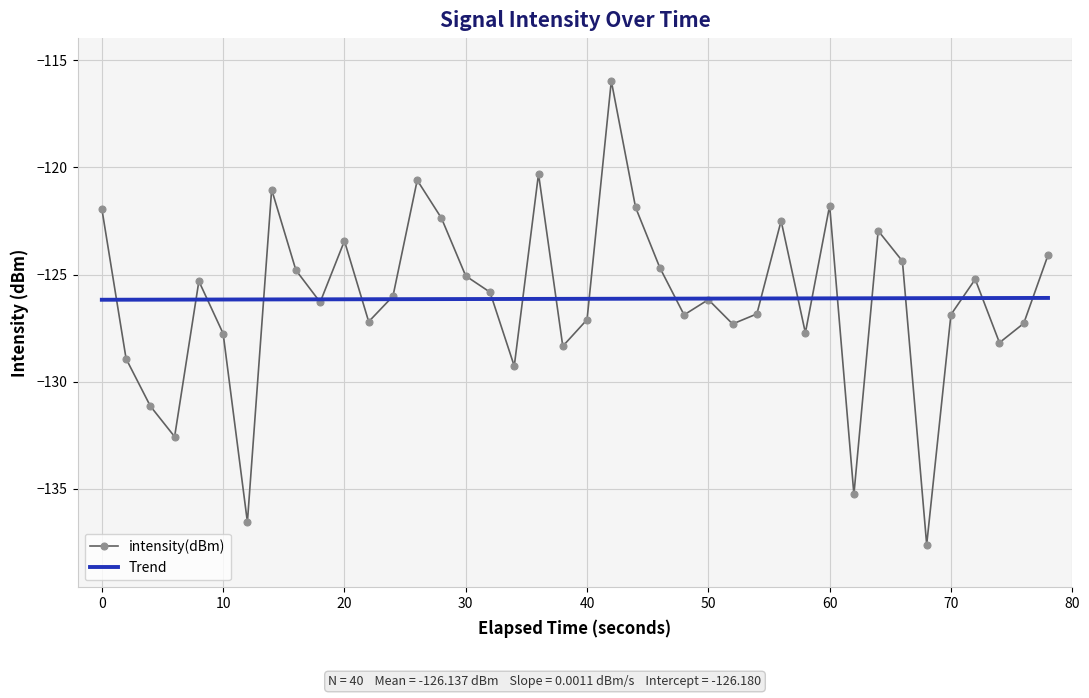

Which series has the widest spread of values?

intensity(dBm)